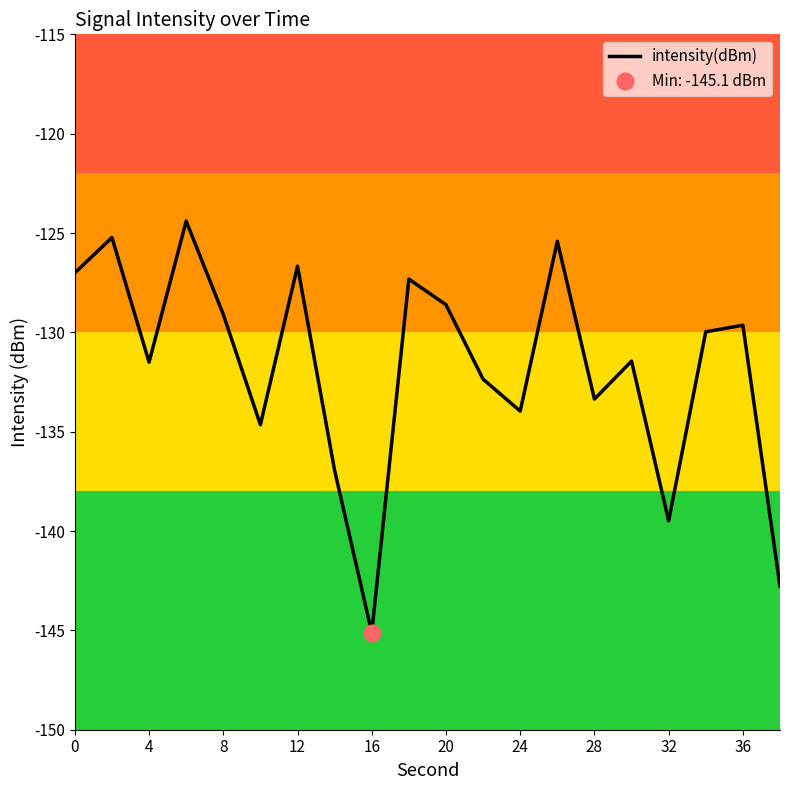

The value of intensity(dBm) at 8 is -129.1. True or false?

True